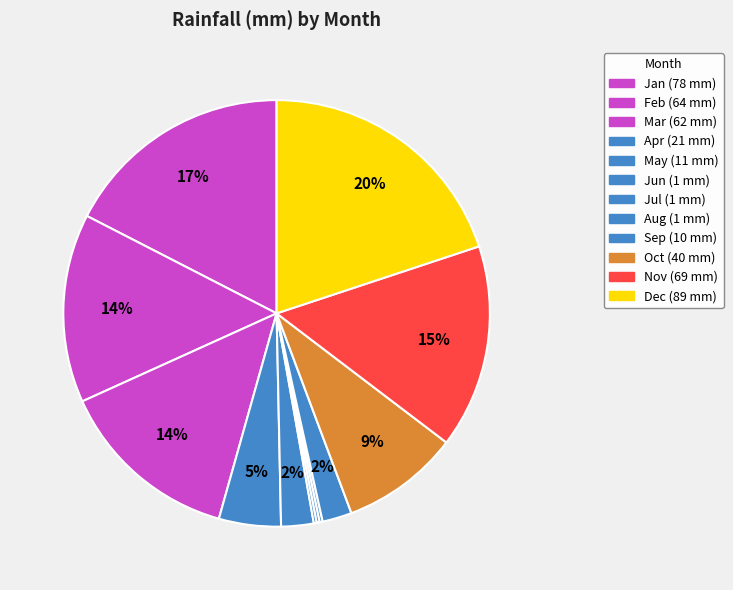

To the nearest percent, what is the difference between the Mar and Dec slice percentages?

6%